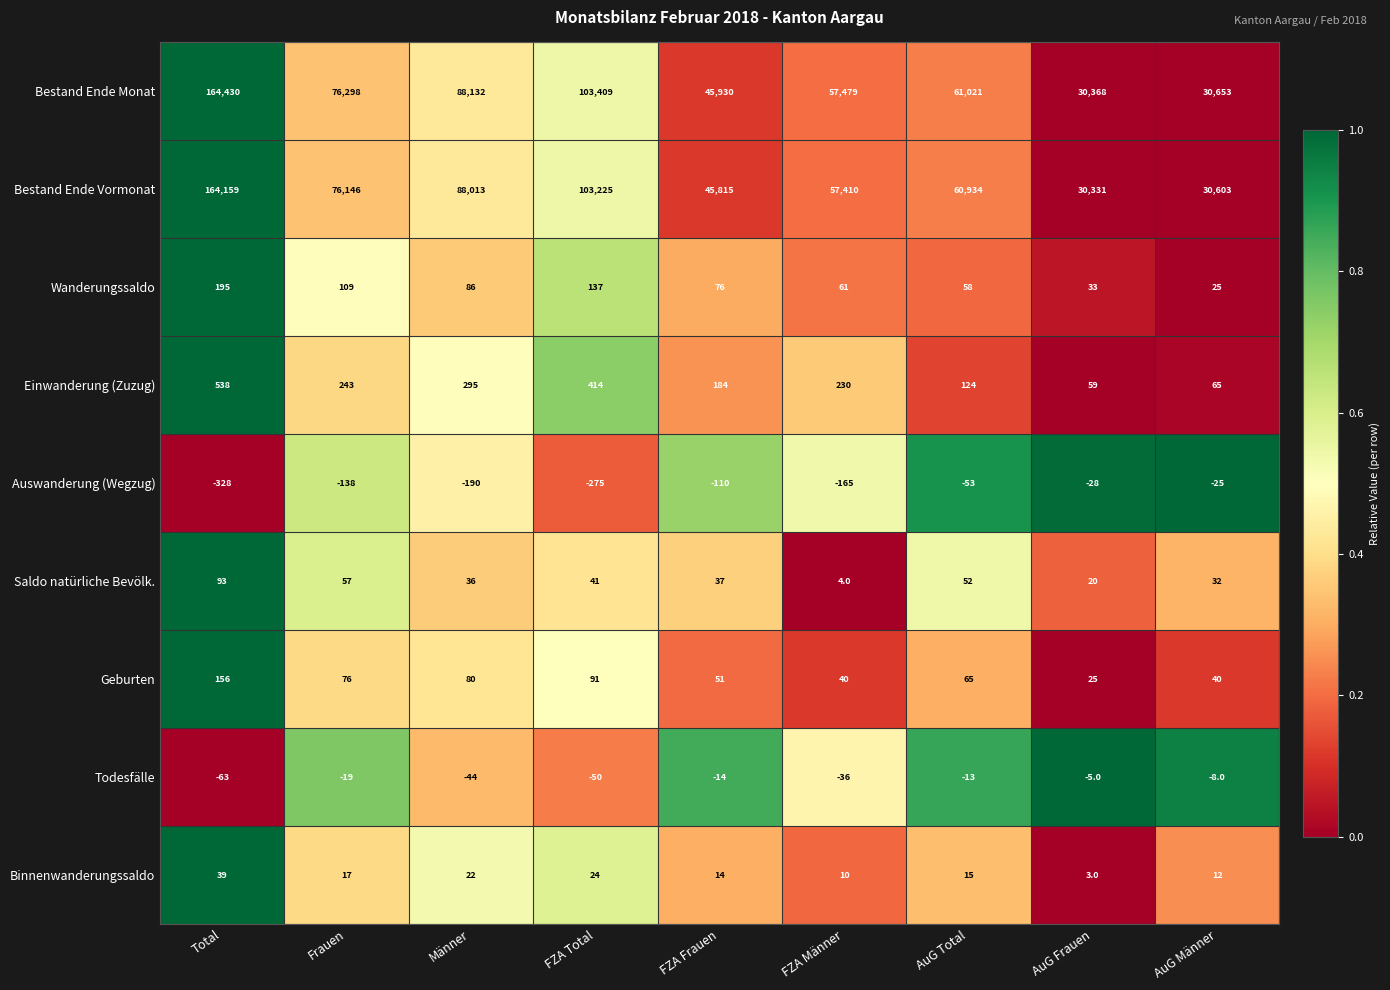

What is the total value across all series at AuG Männer?

61397